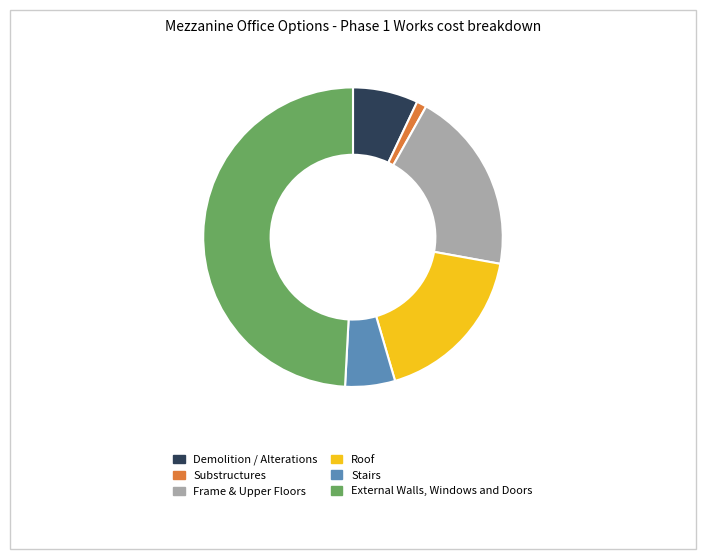

Does Roof represent more than half of the total?

No